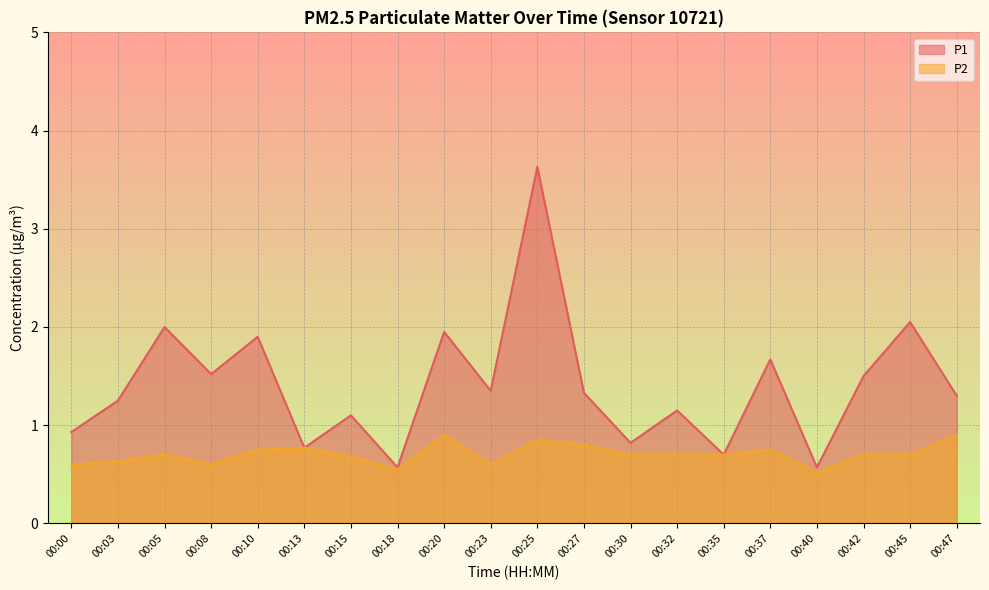

What value does the P1 series have at 00:30?

0.8